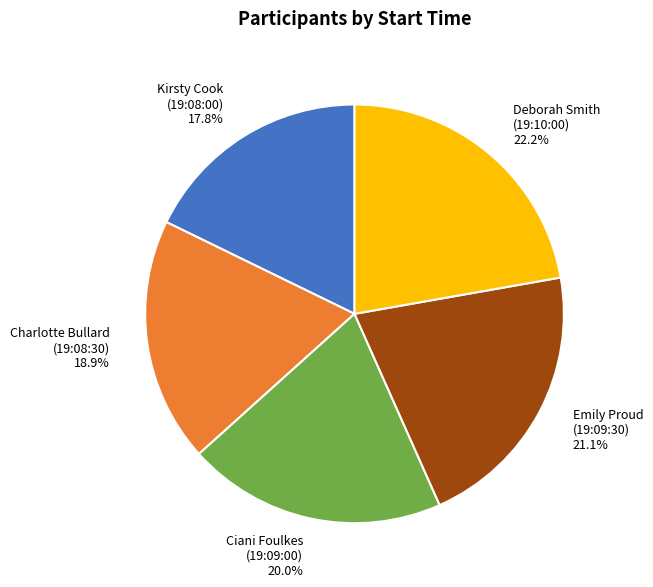

Approximately how many times larger is the value at Charlotte Bullard (19:08:30) compared to Kirsty Cook (19:08:00)?

1.1